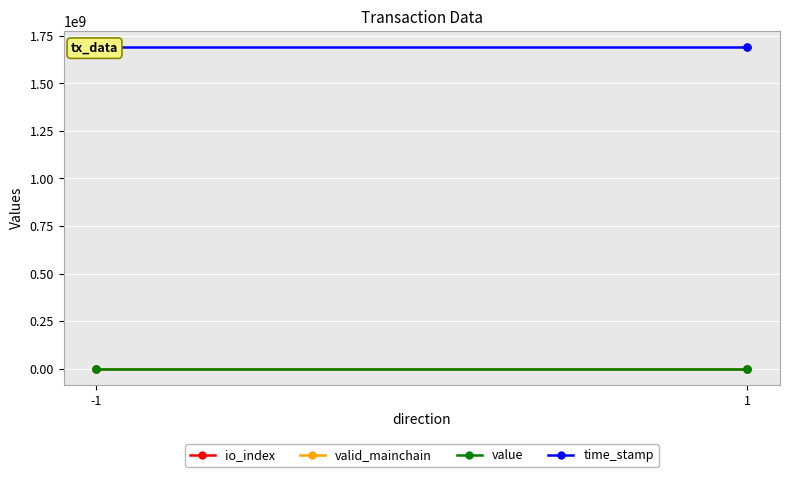

Which series has the widest spread of values?

time_stamp